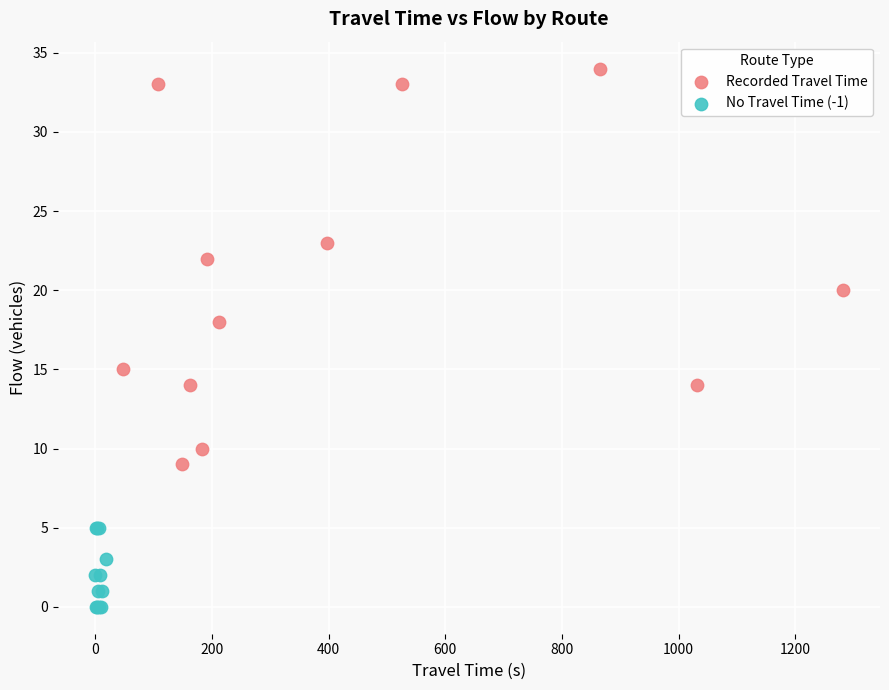

What are all the series names shown in the legend?

Recorded Travel Time, No Travel Time (-1)